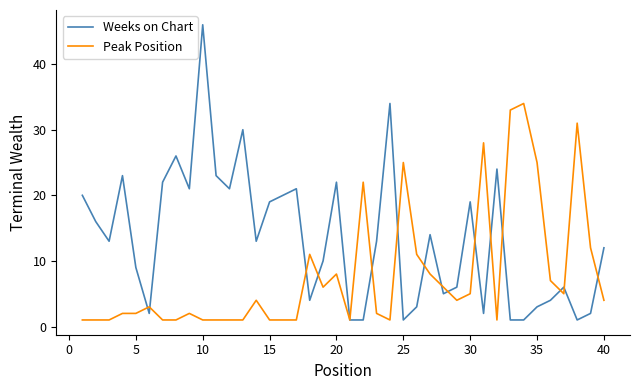

What is the maximum value shown in the chart?

46